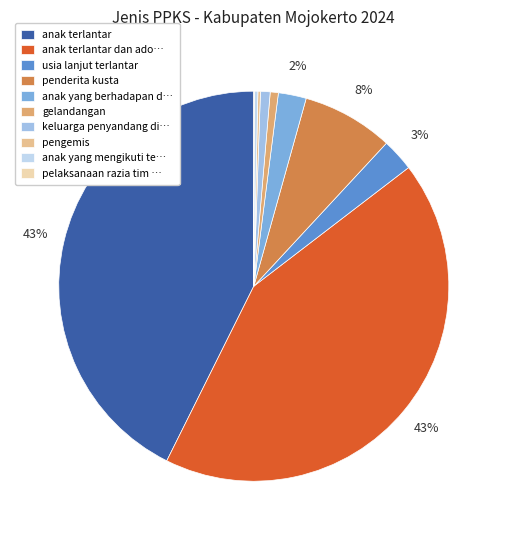

To the nearest percent, what portion does anak terlantar represent?

43%